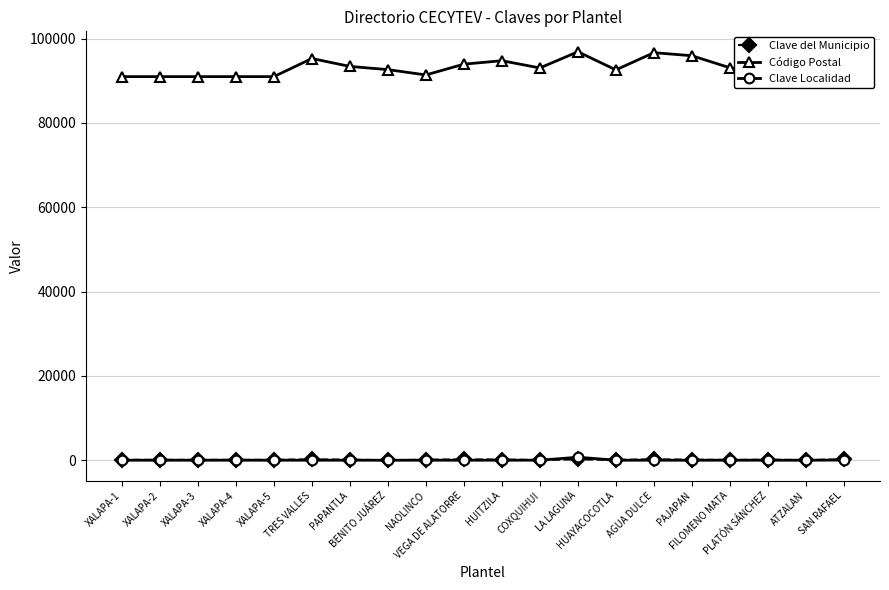

At which label does Código Postal first exceed 93100?

TRES VALLES